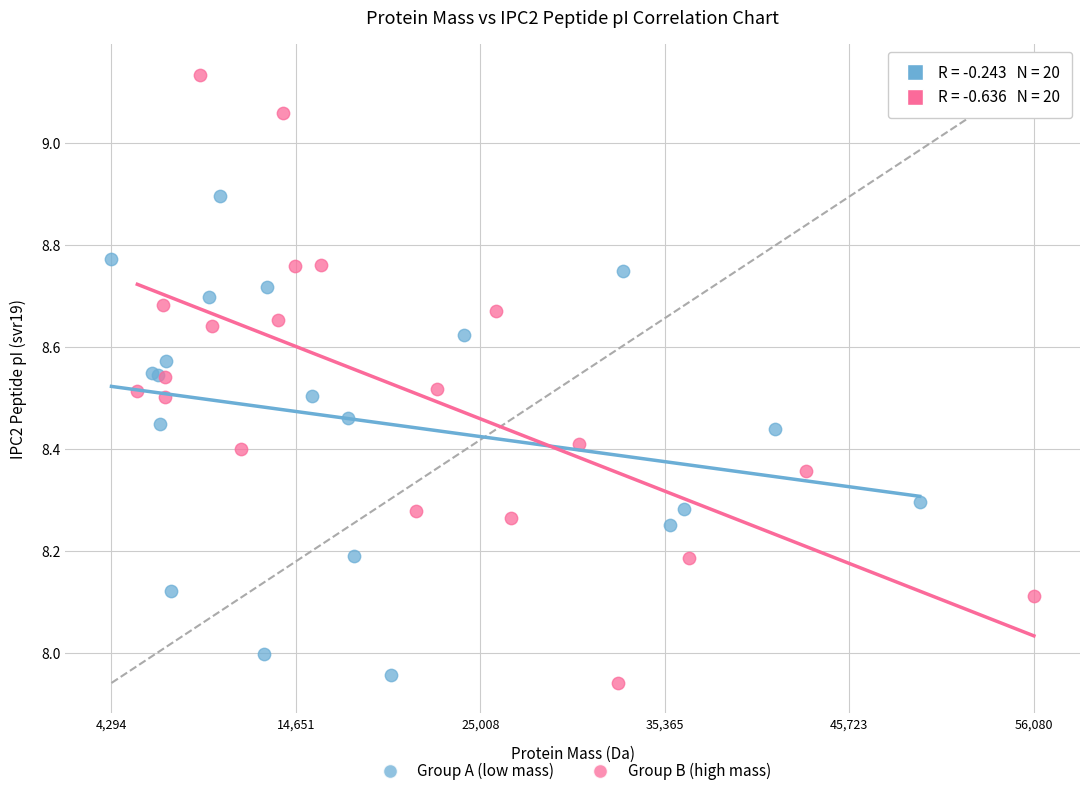

Which series contains the highest Y value?

Group B (high mass)